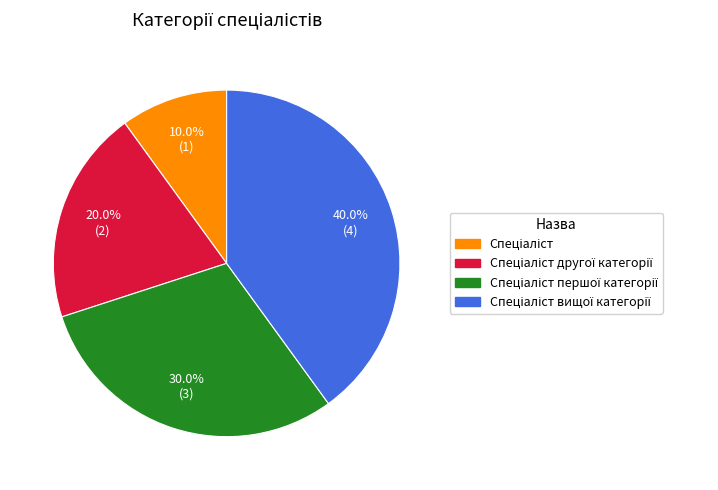

Does any single category account for the majority?

No